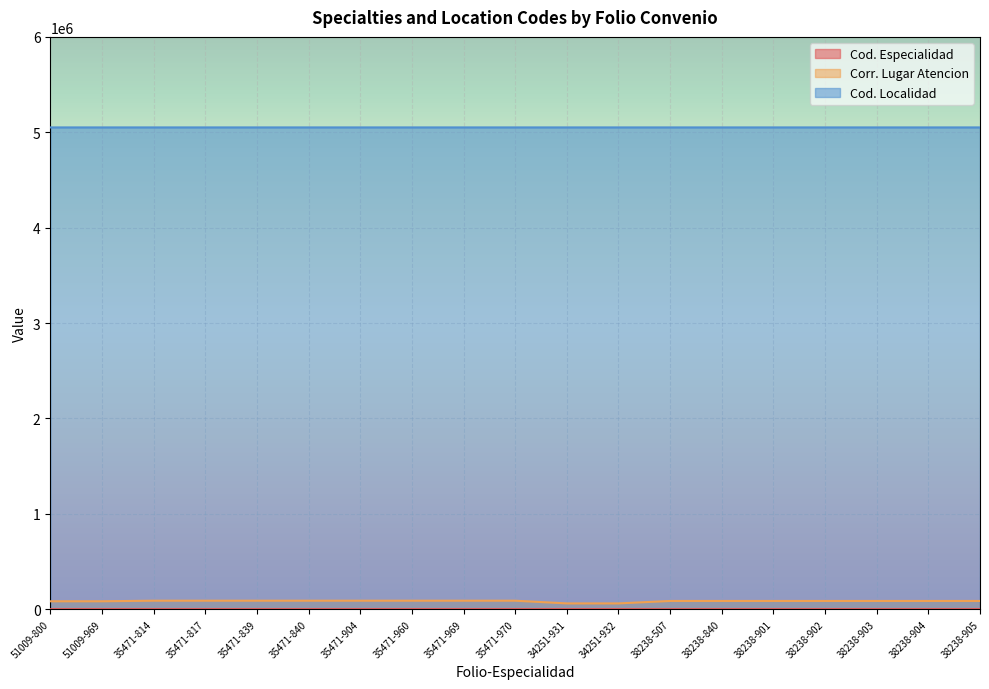

What position from the left is 35471-904?

7